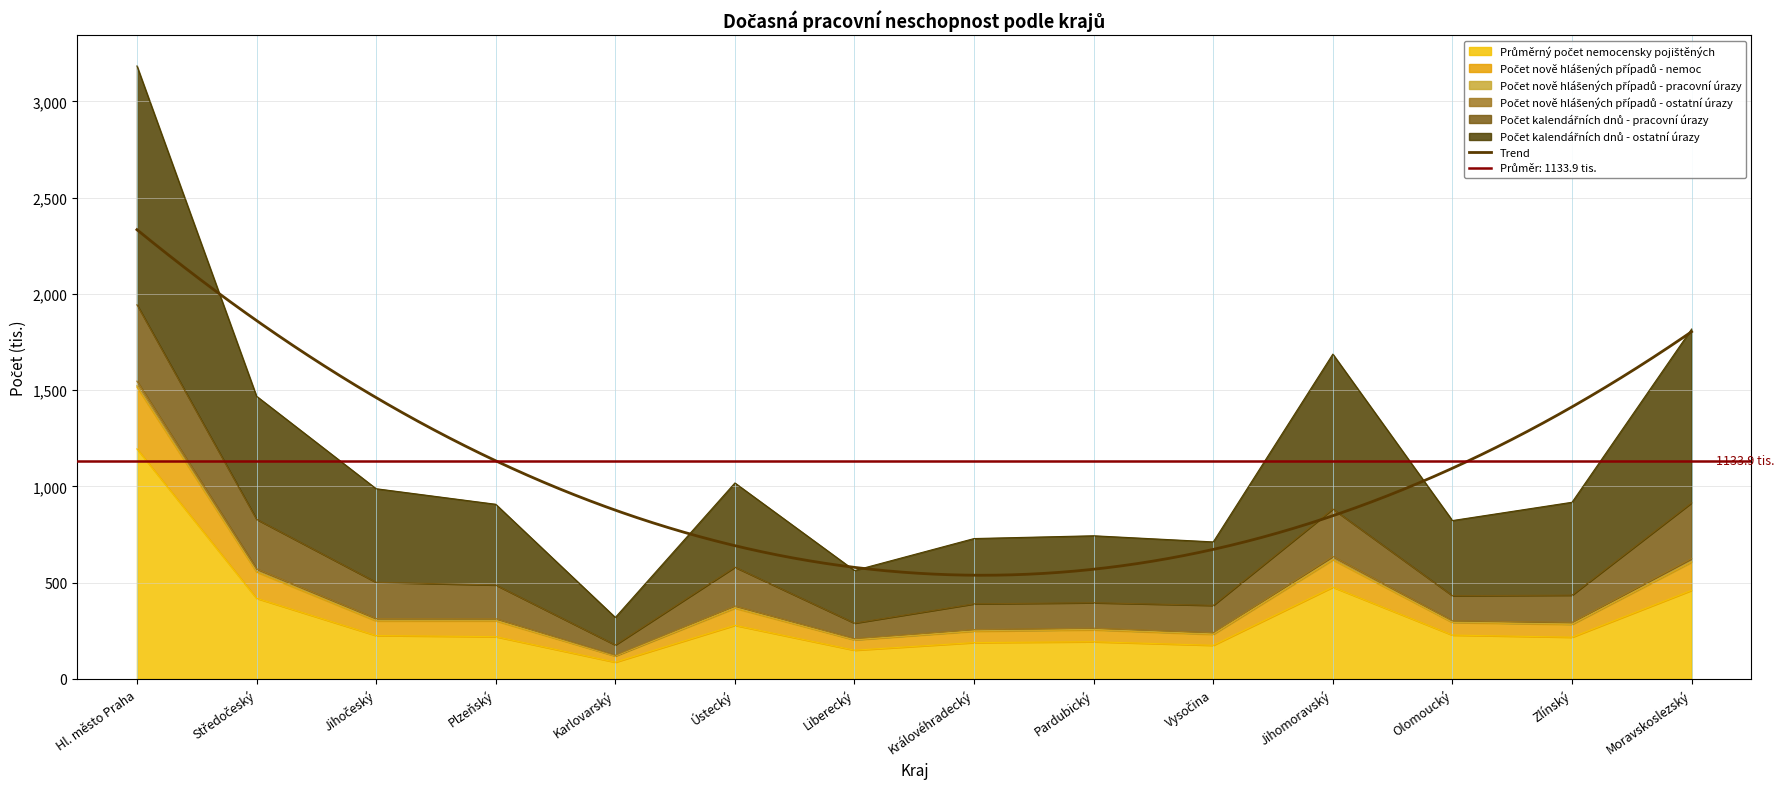

True or false: Počet nově hlášených případů - nemoc and Počet nově hlášených případů - ostatní úrazy intersect in this chart.

False